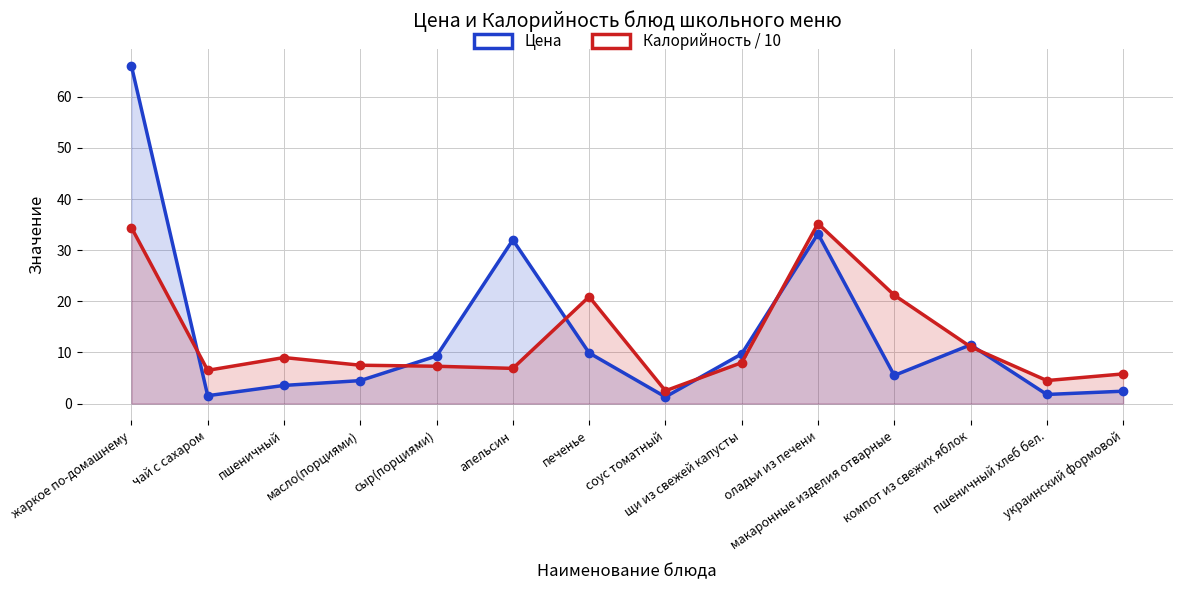

What is the value of the Калорийность / 10 point at the 3rd from the left?

9.0